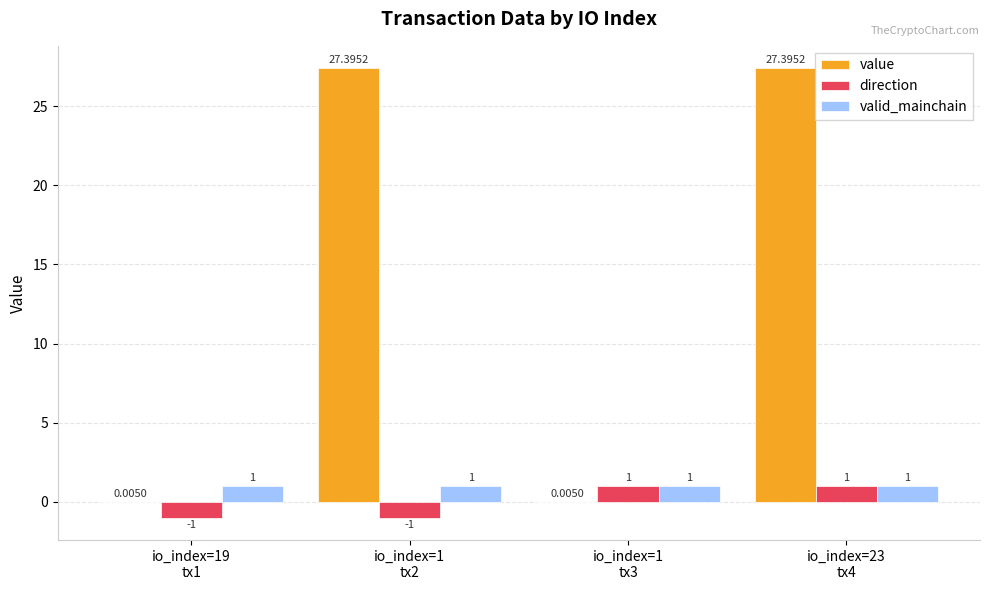

Which series has the largest total across all categories?

value